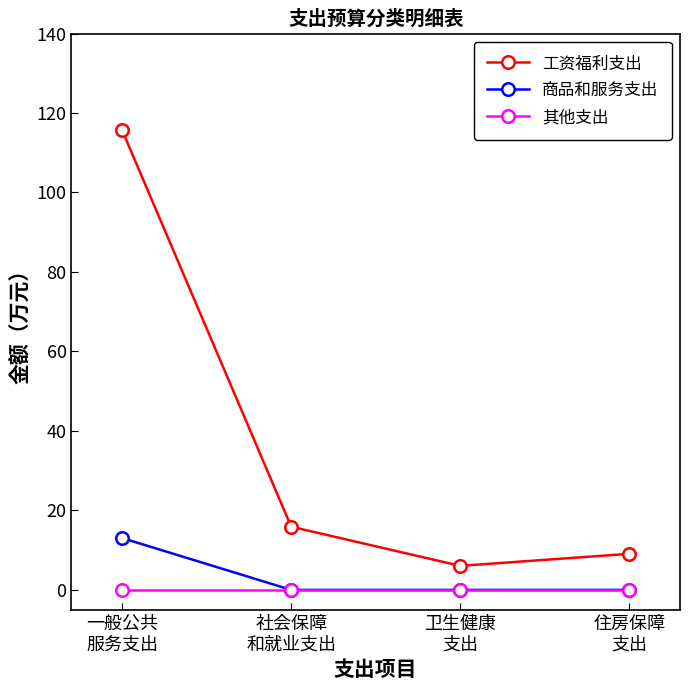

Reading left to right, what are all the values shown in this chart?

工资福利支出: 一般公共
服务支出=115.7	社会保障
和就业支出=15.9	卫生健康
支出=6.1	住房保障
支出=9.1
商品和服务支出: 一般公共
服务支出=13.1	社会保障
和就业支出=0.0	卫生健康
支出=0.0	住房保障
支出=0.0
其他支出: 一般公共
服务支出=0.0	社会保障
和就业支出=0.0	卫生健康
支出=0.0	住房保障
支出=0.0